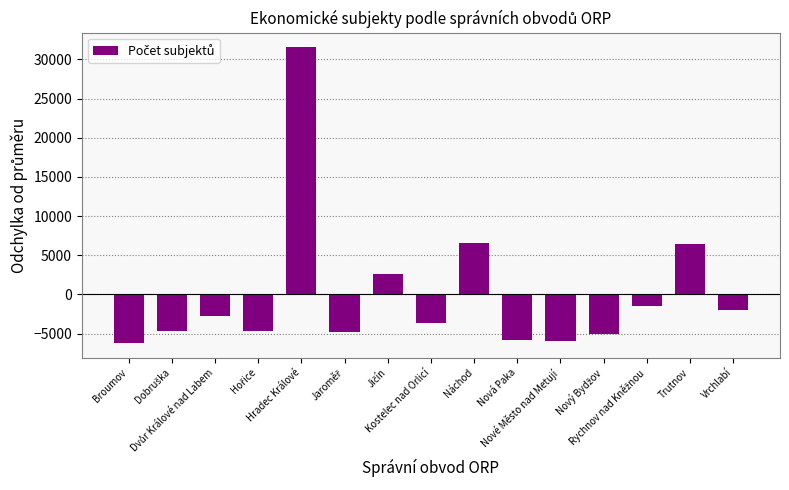

What is the difference between the maximum and minimum values?

37725.0